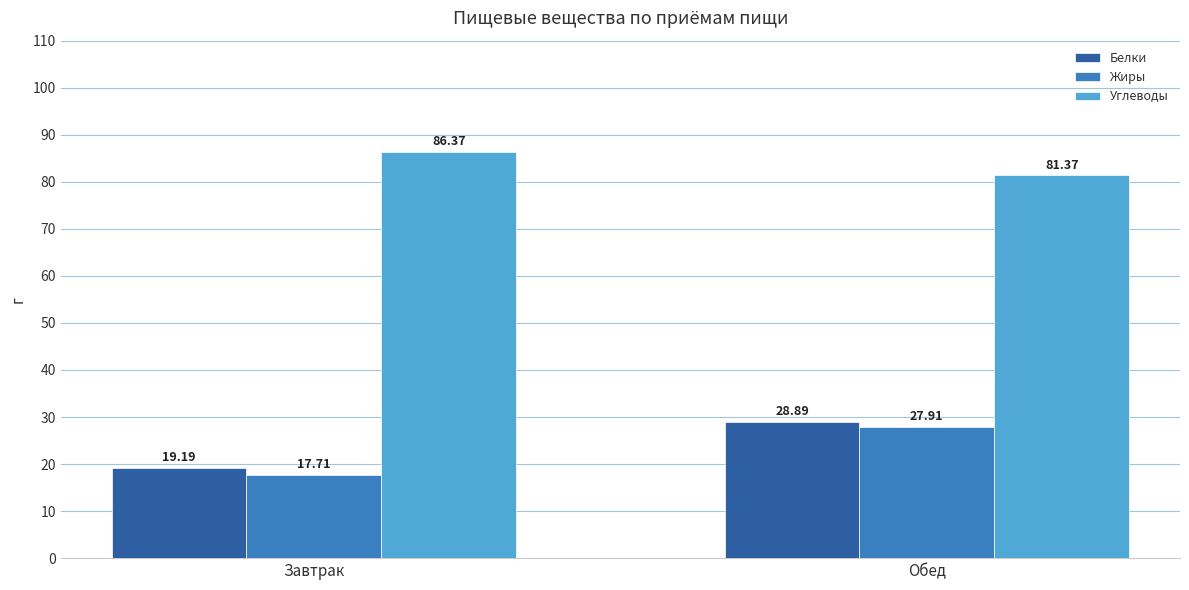

Reading left to right, what are all the values shown in this chart?

Белки: 19.2	28.9
Жиры: 17.7	27.9
Углеводы: 86.4	81.4